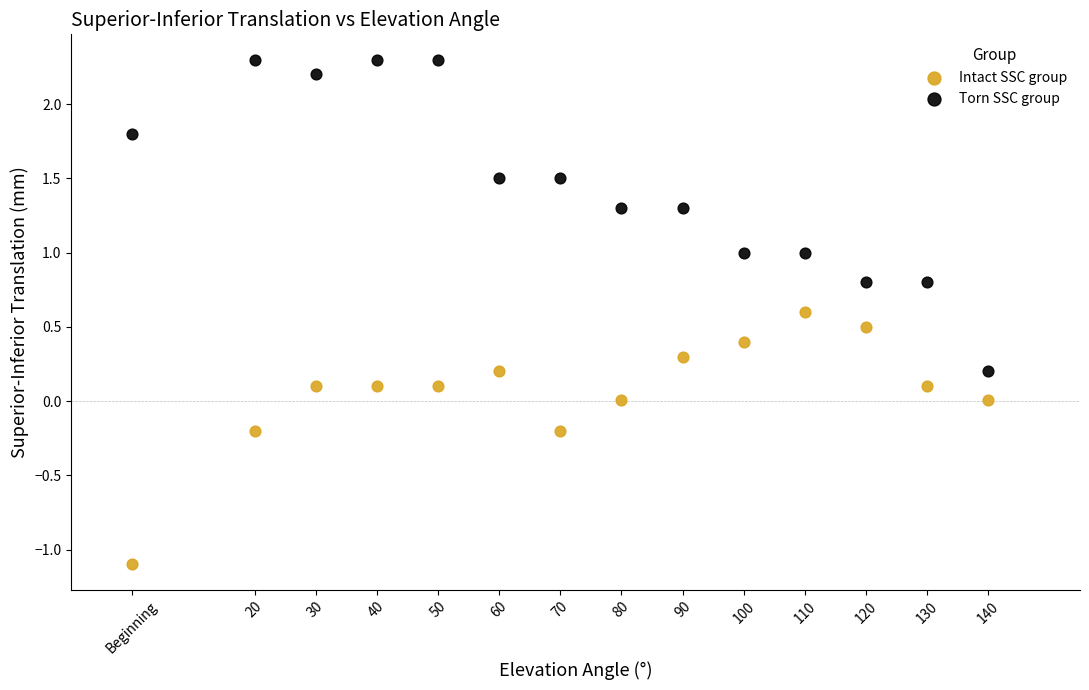

Which series contains the lowest Y value?

Intact SSC group